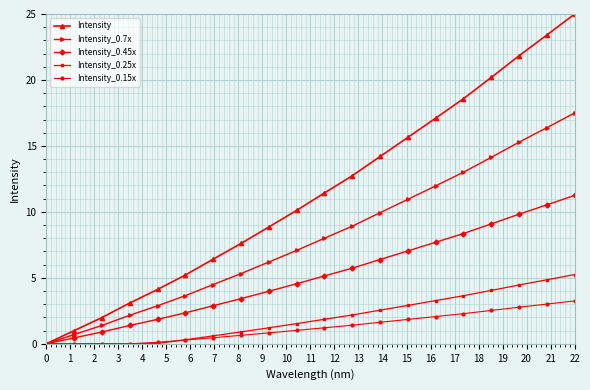

Which series has the largest total across all categories?

Intensity